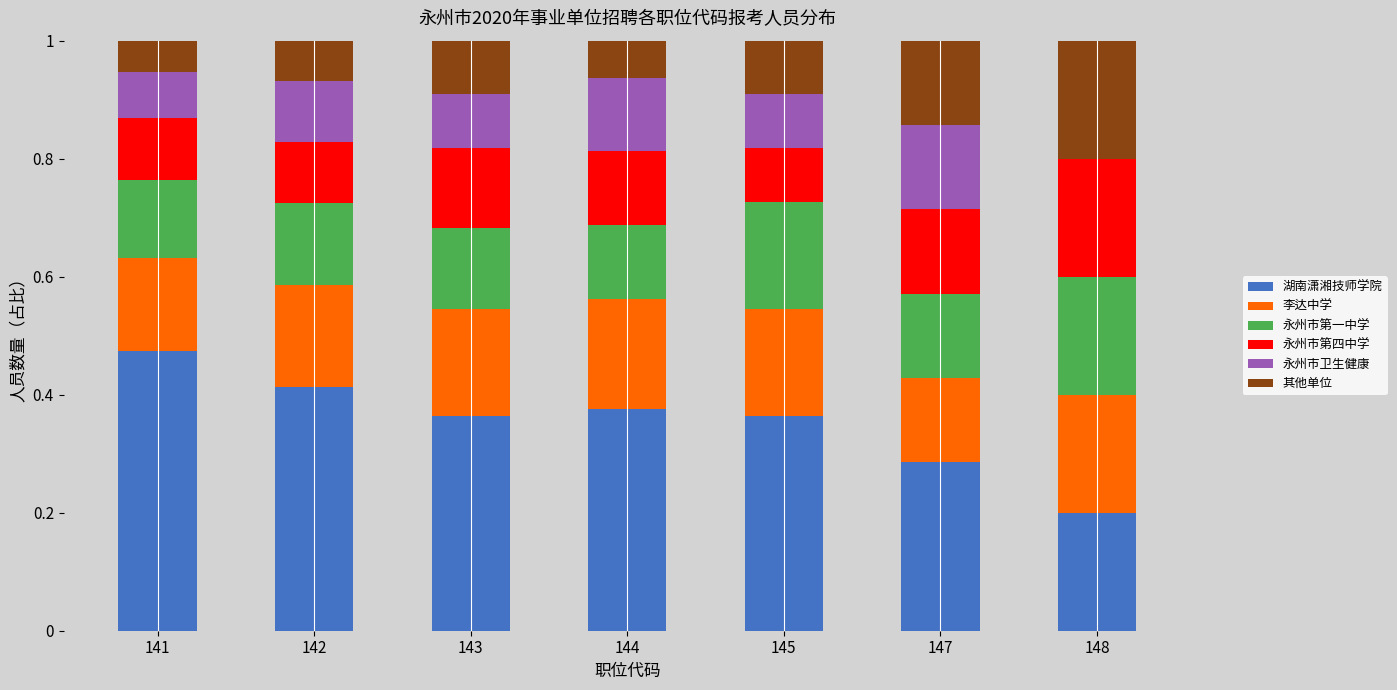

The 湖南潇湘技师学院 series shows 0.6 at 142. True or false?

False